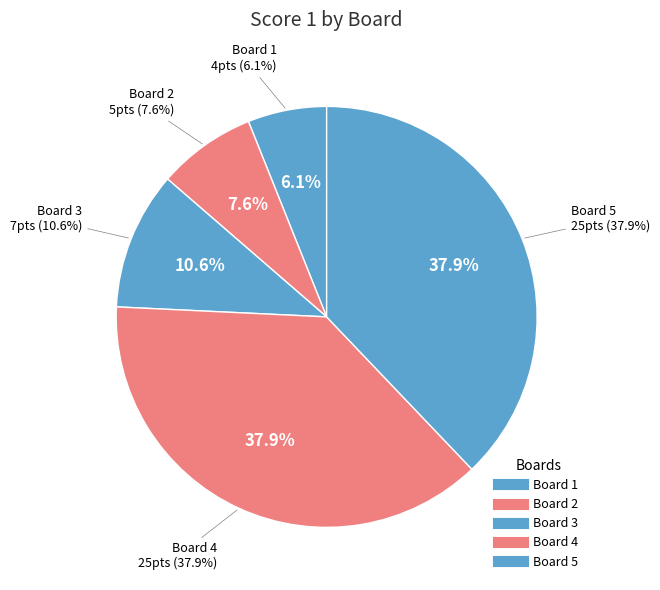

What is the ratio of the value at 4 to the value at 3?

3.6